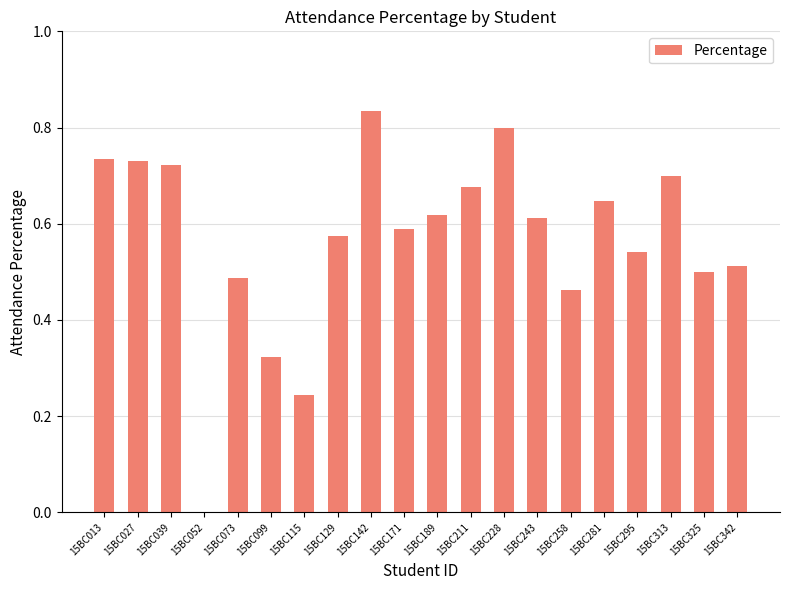

True or false: the data shows 1.0 at 15BC027.

False